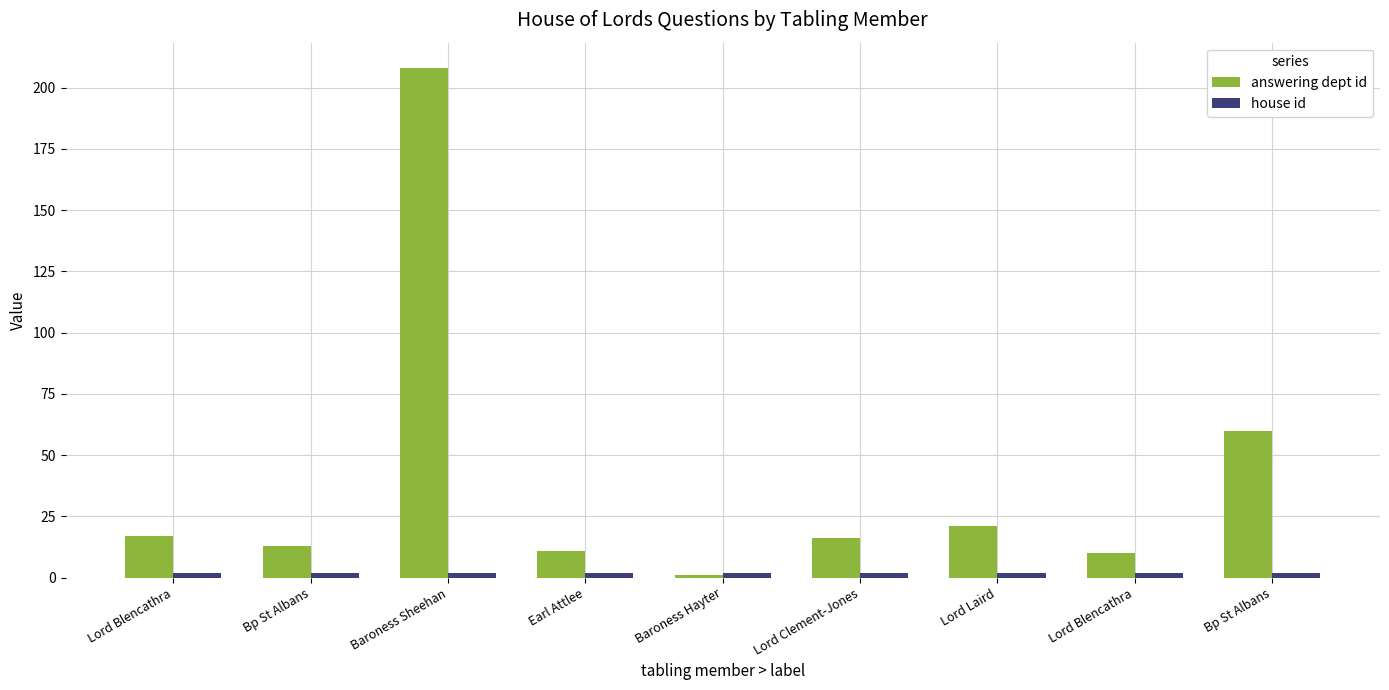

Count the number of data series in this chart.

2